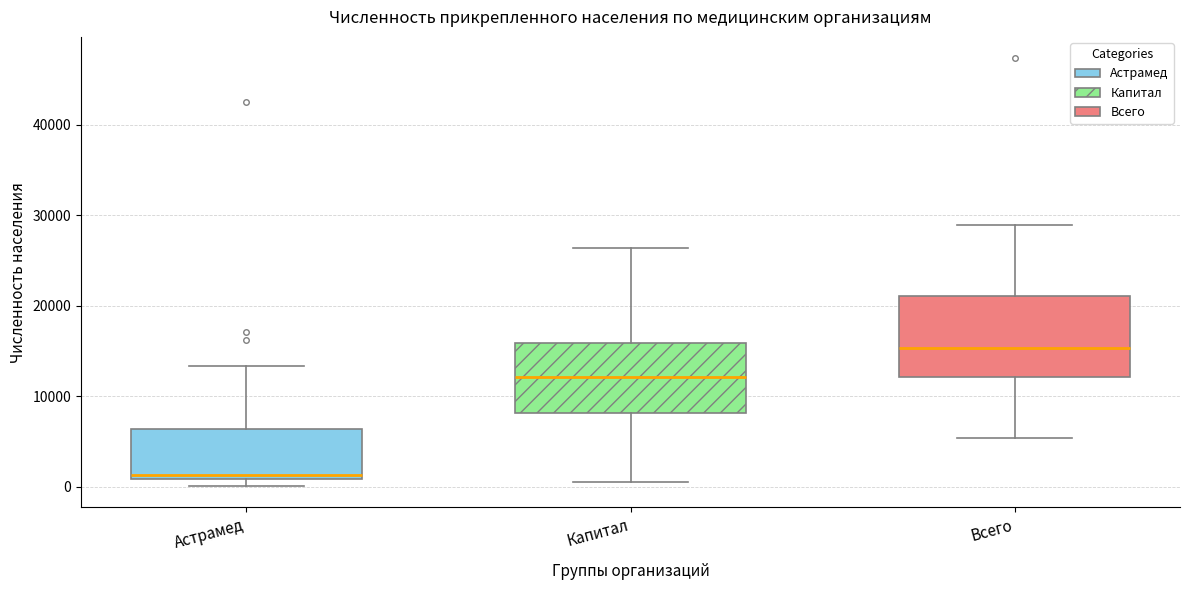

Where is the lower edge of the box for Астрамед on the y-axis? The values are not printed on the chart, so give them approximately, as read against the axis.

1000